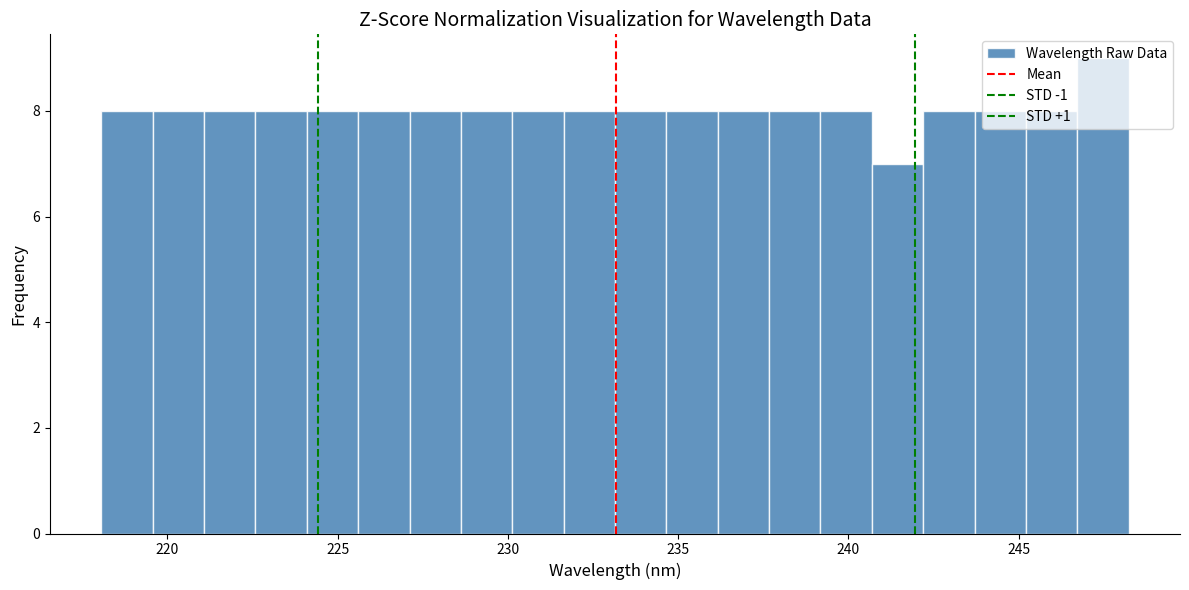

Around what value on the x-axis is the tallest bar? Give the approximate position of its centre, as read against the axis.

247.5